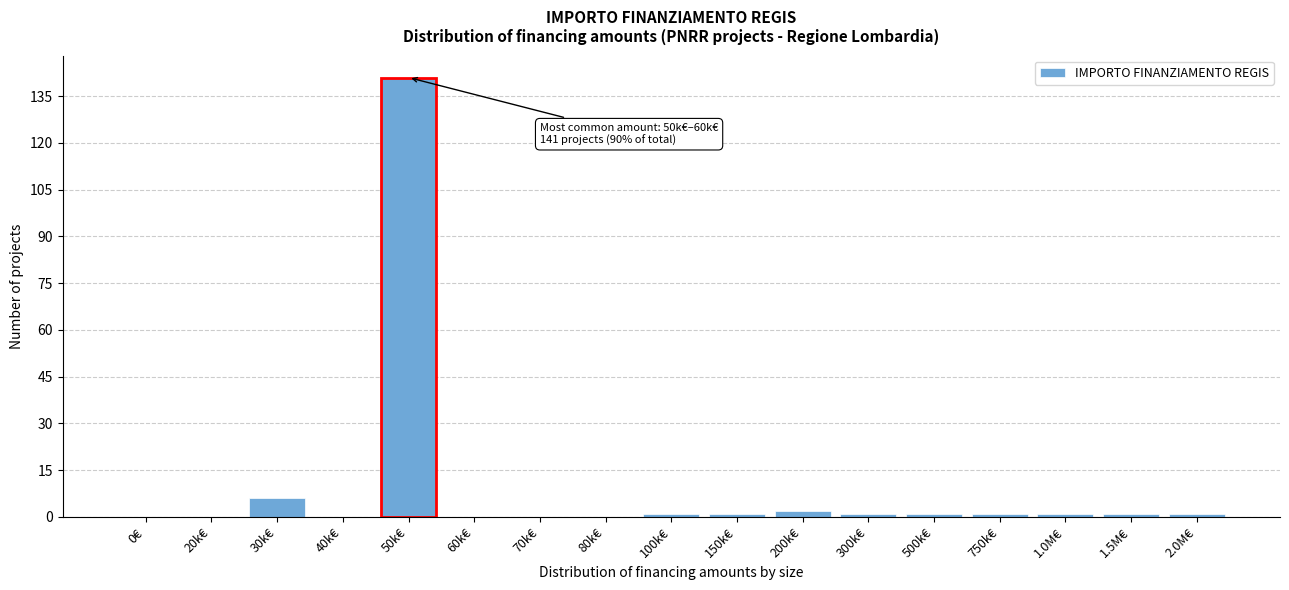

Reading left to right, what are all the values shown in this chart?

0€=0	20k€=0	30k€=6	40k€=0	50k€=141	60k€=0	70k€=0	80k€=0	100k€=1	150k€=1	200k€=2	300k€=1	500k€=1	750k€=1	1.0M€=1	1.5M€=1	2.0M€=1